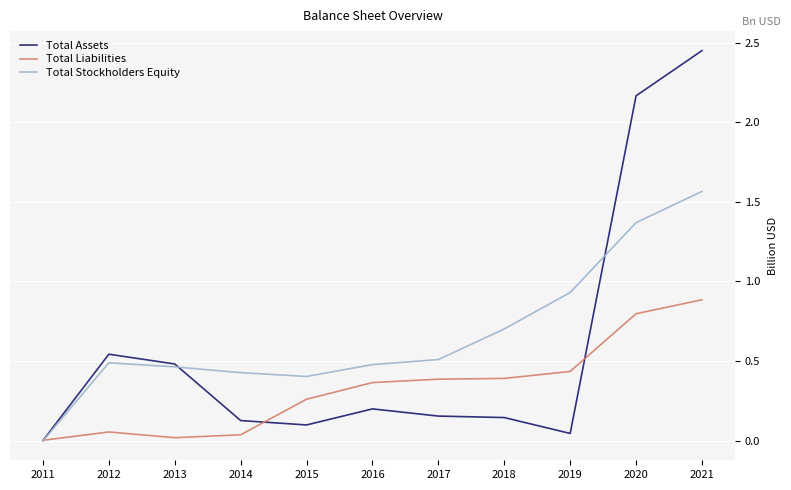

At 2016, list the series in order from smallest to largest.

Total Assets, Total Liabilities, Total Stockholders Equity